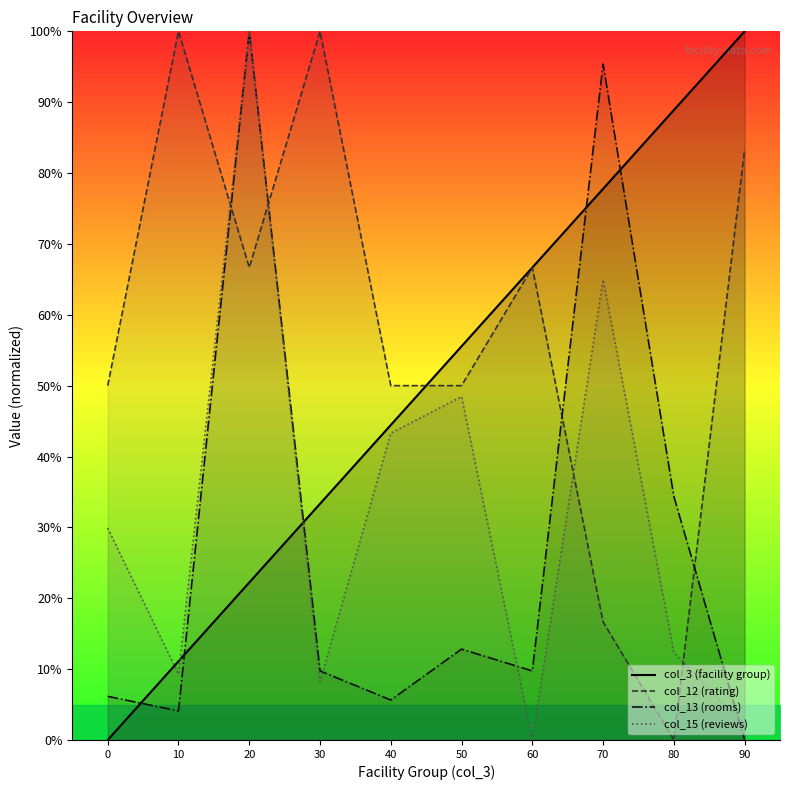

The value of col_3 (facility group) at 20 is 22.2. True or false?

True